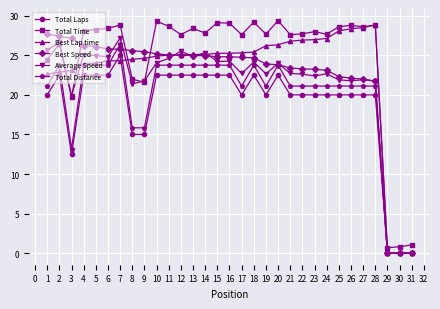

Rank the series by their maximum value, from highest to lowest.

Total Time, Best Lap time, Best Speed, Average Speed, Total Distance, Total Laps